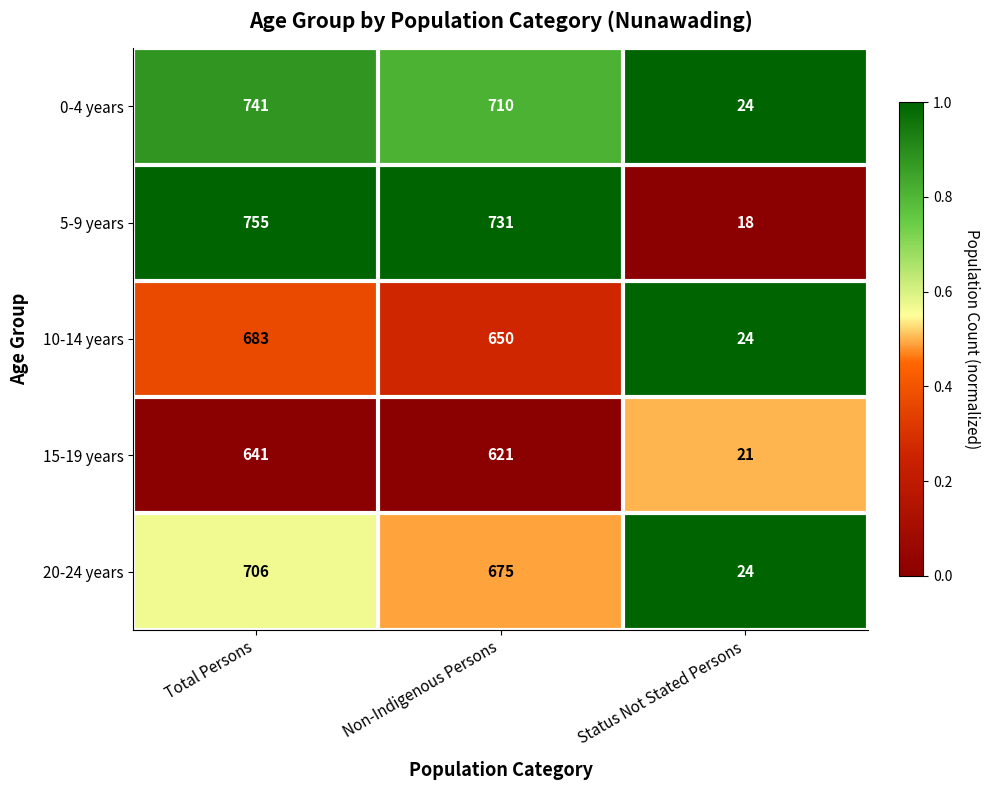

Which series has the widest spread of values?

5-9 years